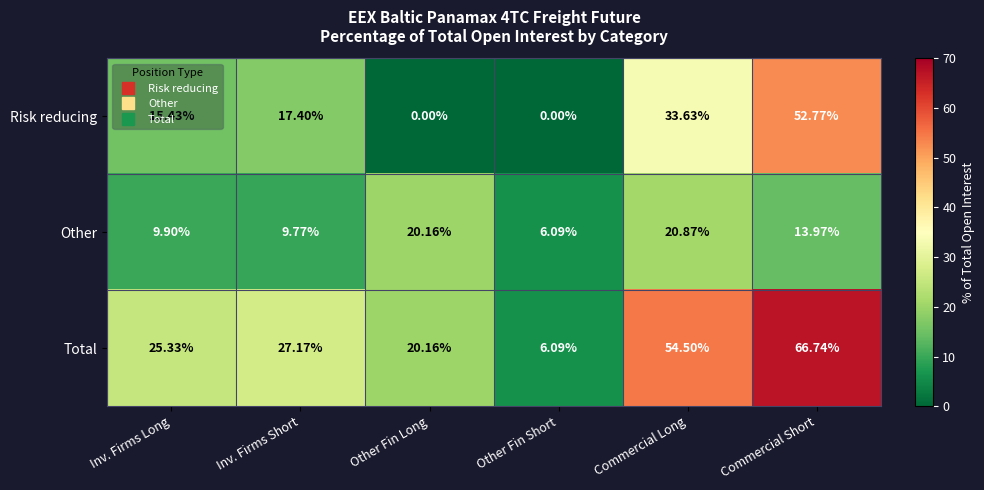

Where does the Risk reducing series first go above 17?

Inv. Firms Short